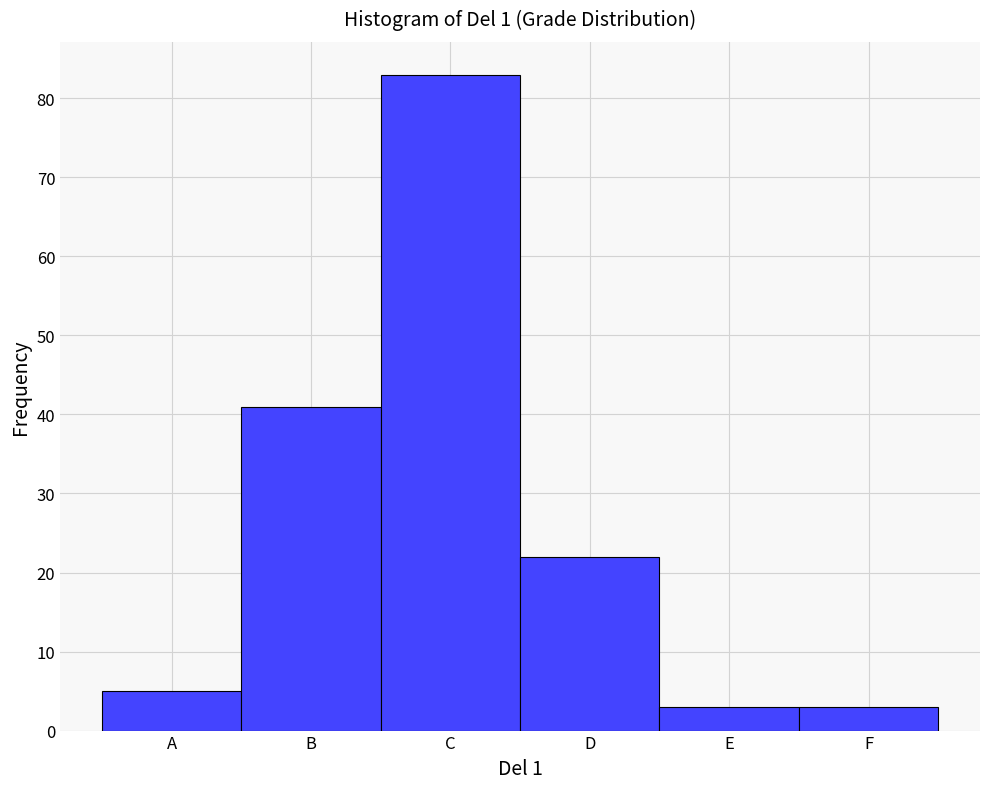

Reading left to right, extract all data points from this chart.

5	41	83	22	3	3